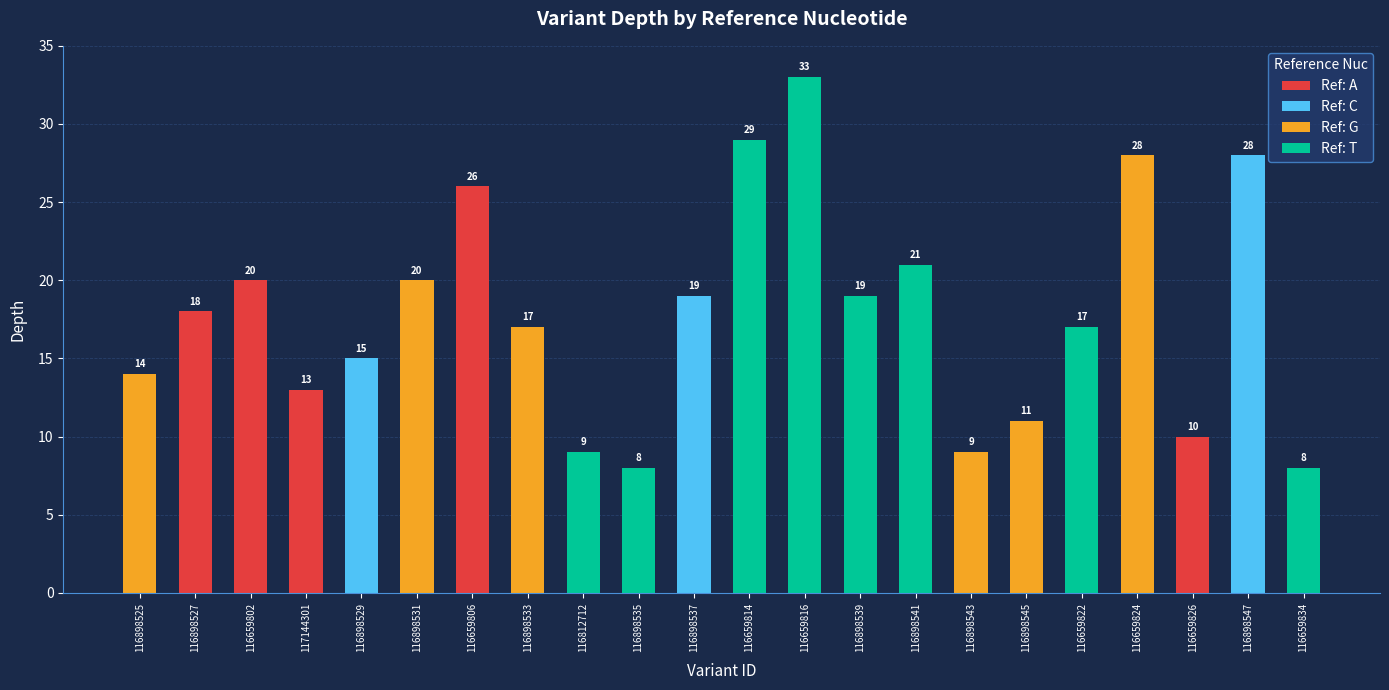

What is the minimum value shown in the chart?

8